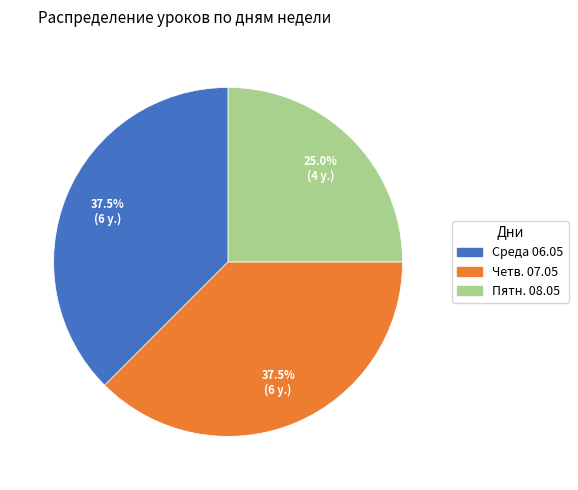

Count the number of slices in the pie.

3